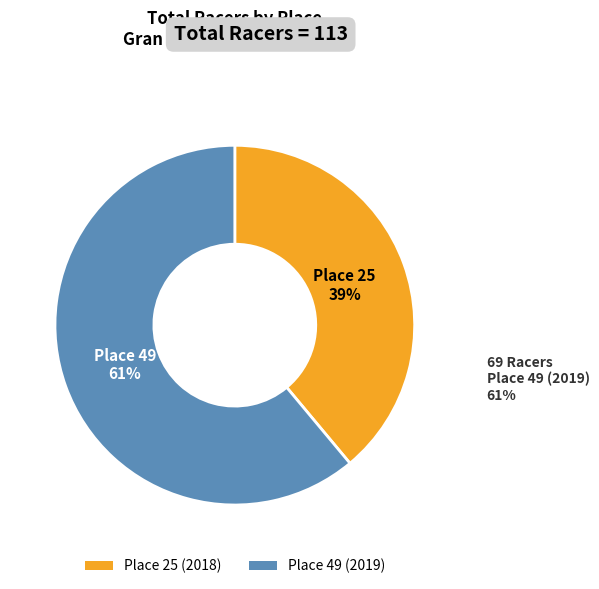

To the nearest percent, what is the combined percentage of Place 25 (2018) and Place 49 (2019)?

100%